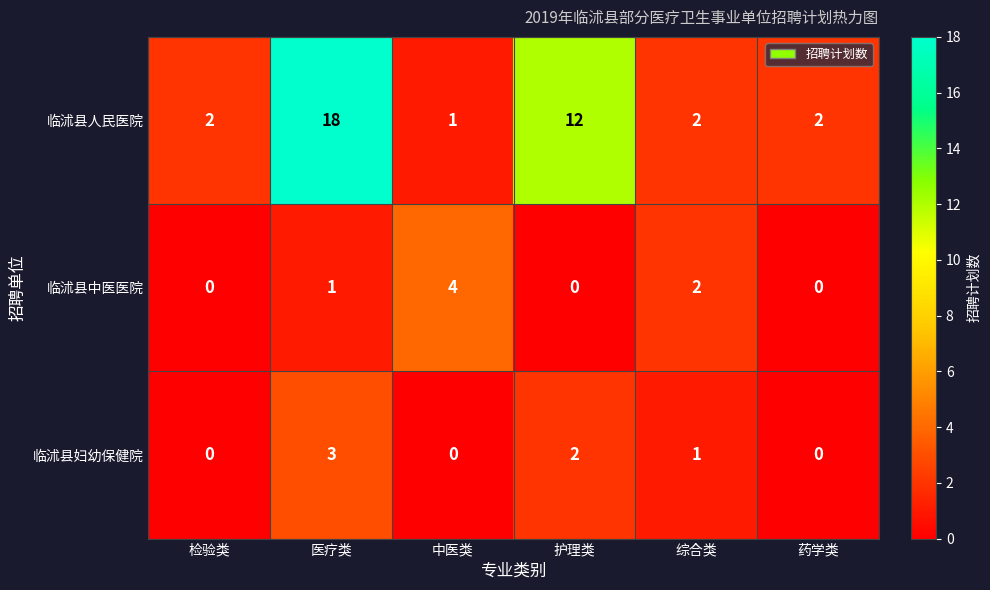

Which series has the widest spread of values?

临沭县人民医院